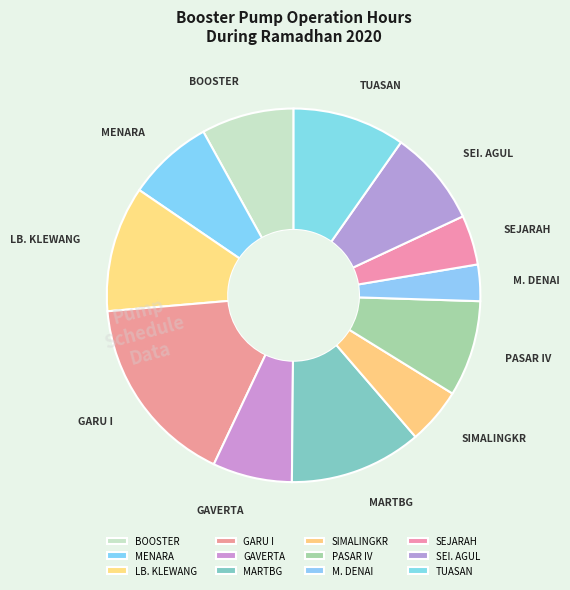

How many segments does this pie chart have?

12